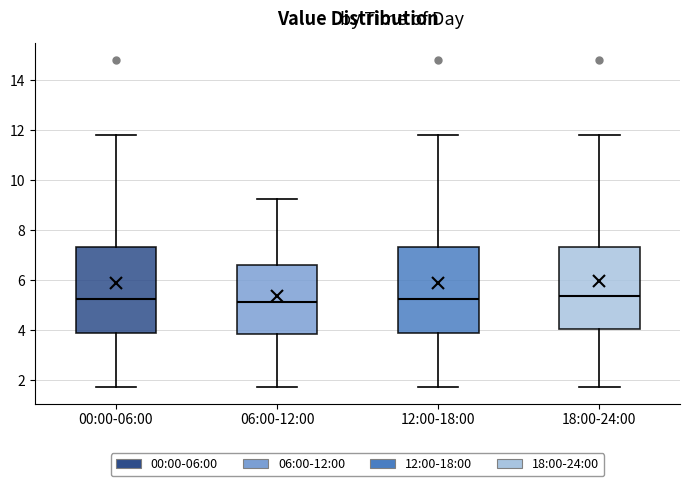

Where is the upper edge of the box for 18:00-24:00 on the y-axis? The values are not printed on the chart, so give them approximately, as read against the axis.

7.4